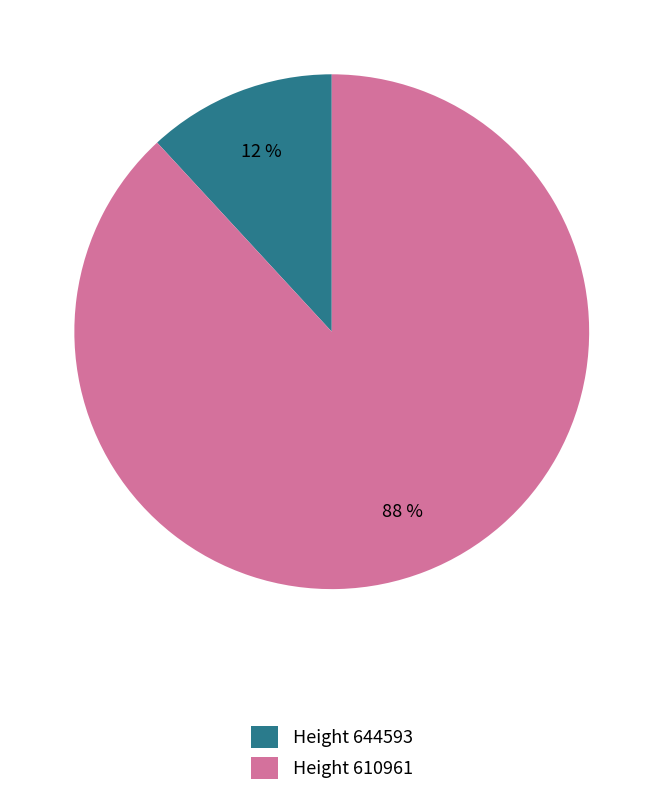

To the nearest percent, what is the average slice percentage?

50%